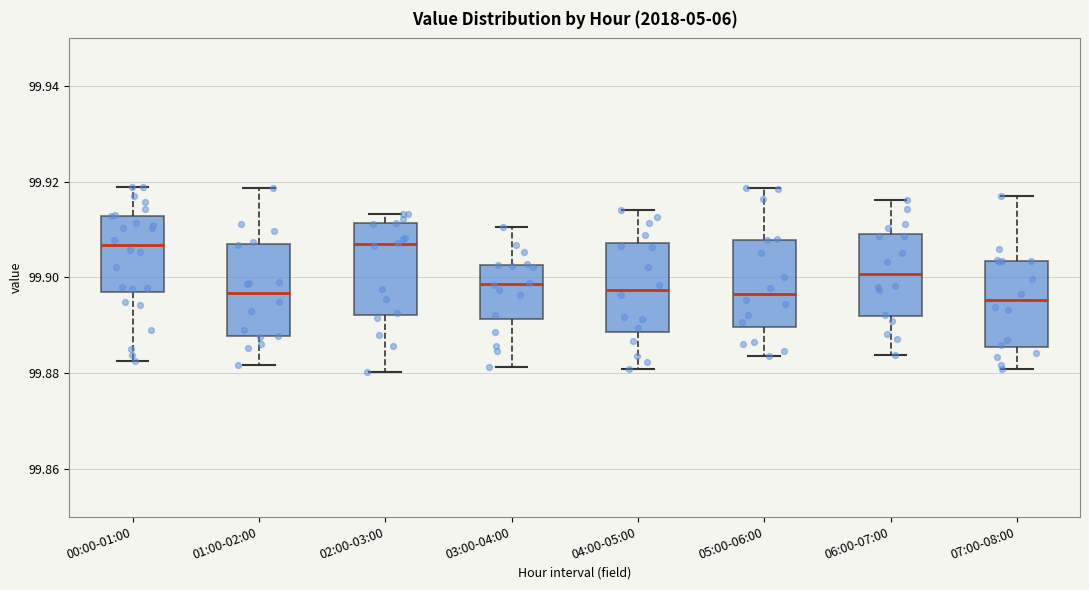

Reading left to right, transcribe this box plot: for each box, give where its median line is, the range the box spans, and where its two whiskers end, as read against the y-axis. The values are not printed on the chart, so give them approximately, as read against the axis.

00:00-01:00: median 99.906, box 99.896 to 99.912, whiskers 99.882 to 99.920
01:00-02:00: median 99.896, box 99.888 to 99.906, whiskers 99.882 to 99.918
02:00-03:00: median 99.906, box 99.892 to 99.912, whiskers 99.880 to 99.914
03:00-04:00: median 99.898, box 99.892 to 99.902, whiskers 99.882 to 99.910
04:00-05:00: median 99.898, box 99.888 to 99.908, whiskers 99.880 to 99.914
05:00-06:00: median 99.896, box 99.890 to 99.908, whiskers 99.884 to 99.918
06:00-07:00: median 99.900, box 99.892 to 99.910, whiskers 99.884 to 99.916
07:00-08:00: median 99.896, box 99.886 to 99.904, whiskers 99.880 to 99.918